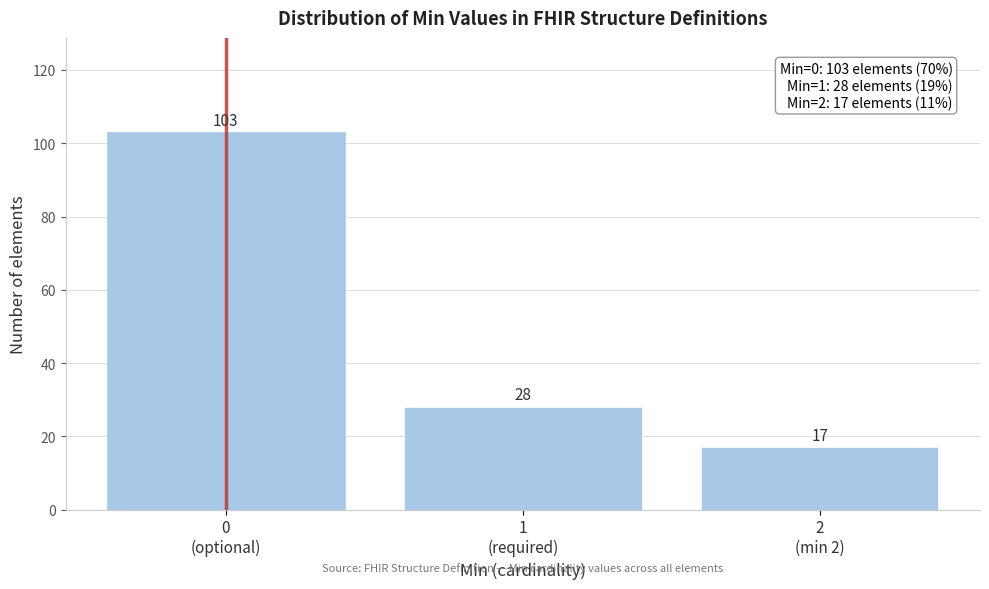

Reading left to right, transcribe all the data shown in this chart.

103	28	17